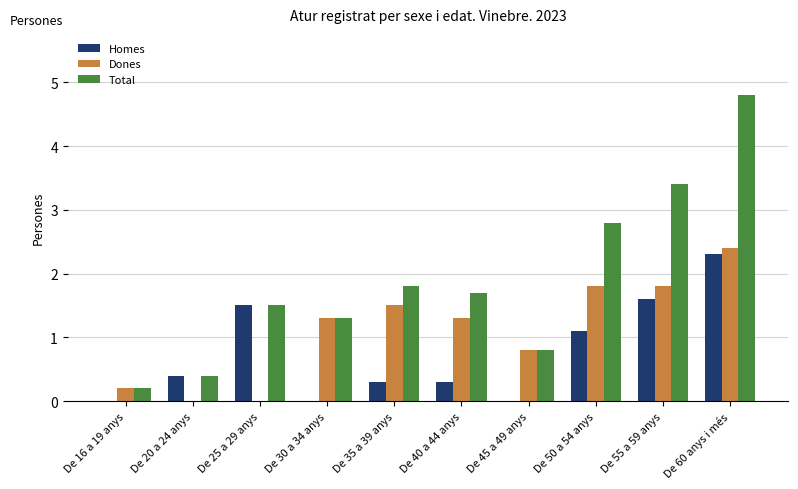

What is the approximate value of Dones at De 50 a 54 anys?

1.8